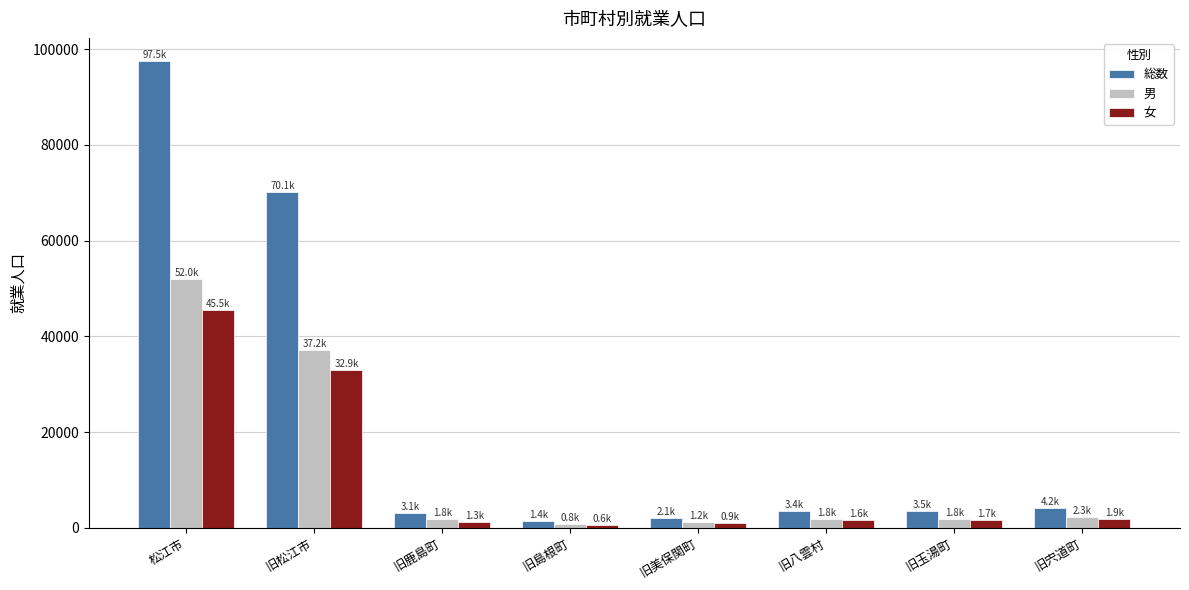

The value of 総数 at 旧鹿島町 is 3084. True or false?

True